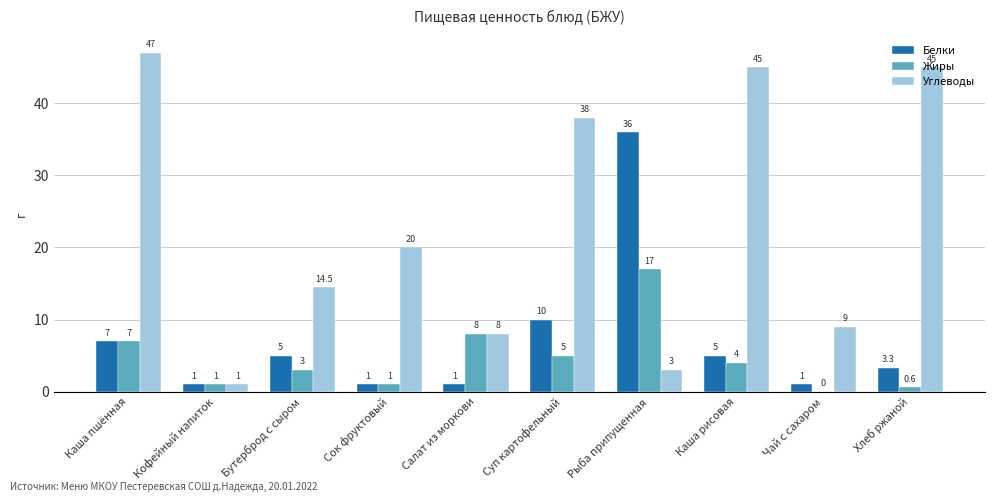

How many groups of bars are there?

10